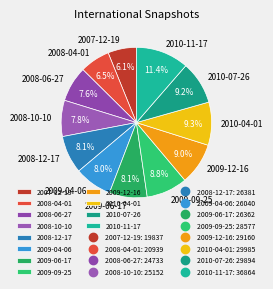

What is the ratio of the value at 2008-12-17 to the value at 2009-12-16?

0.9